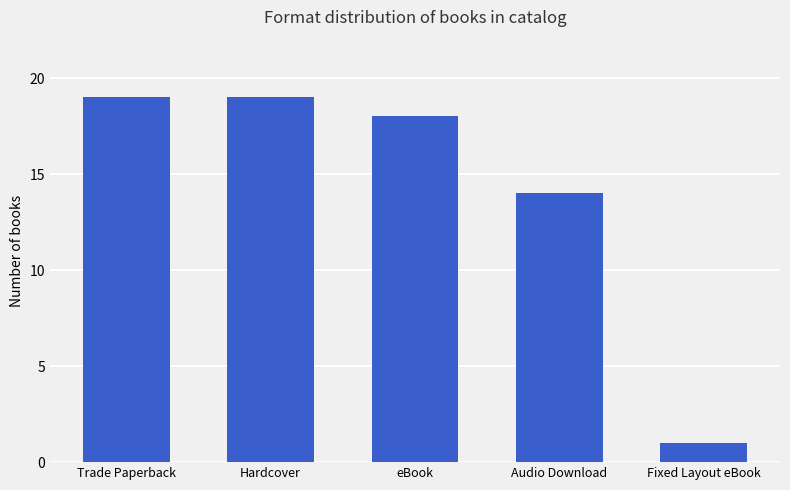

What is the difference between the maximum and minimum values?

18